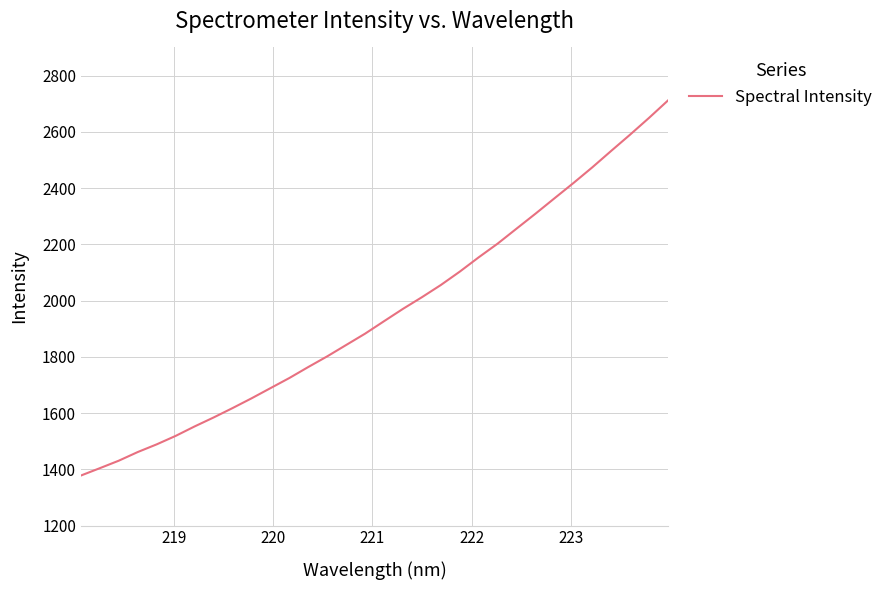

True or false: there are more than 1 points higher than both neighbors.

False